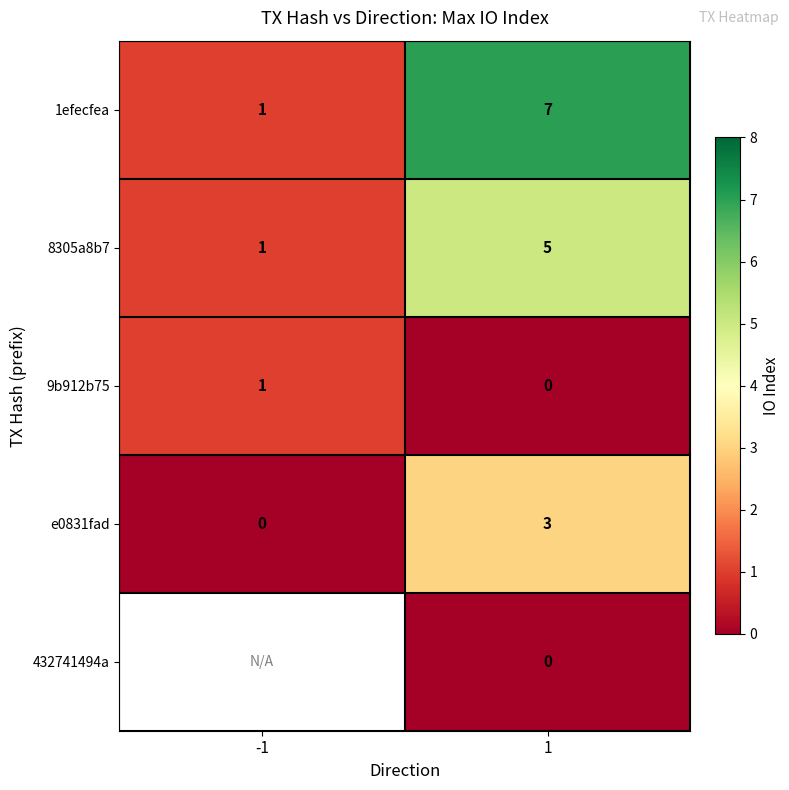

What is the total value across all series at 1?

15